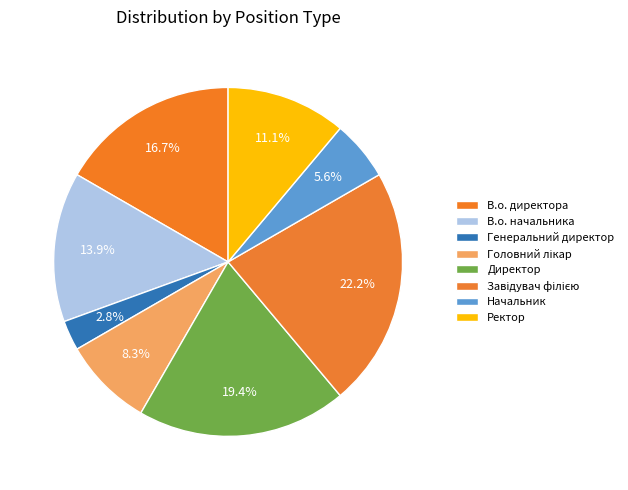

Which category has the biggest portion of the pie?

Завідувач філією